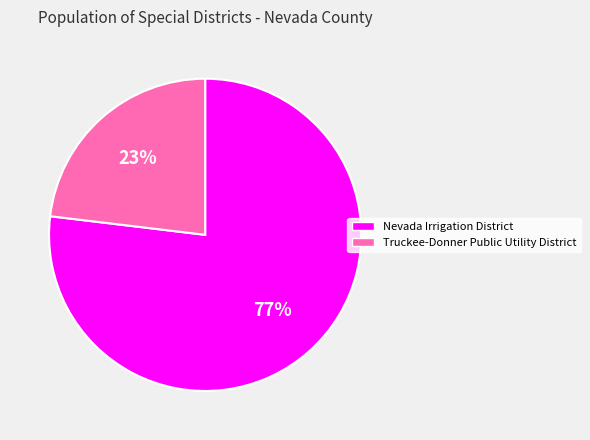

Which slice is the largest?

Nevada Irrigation District